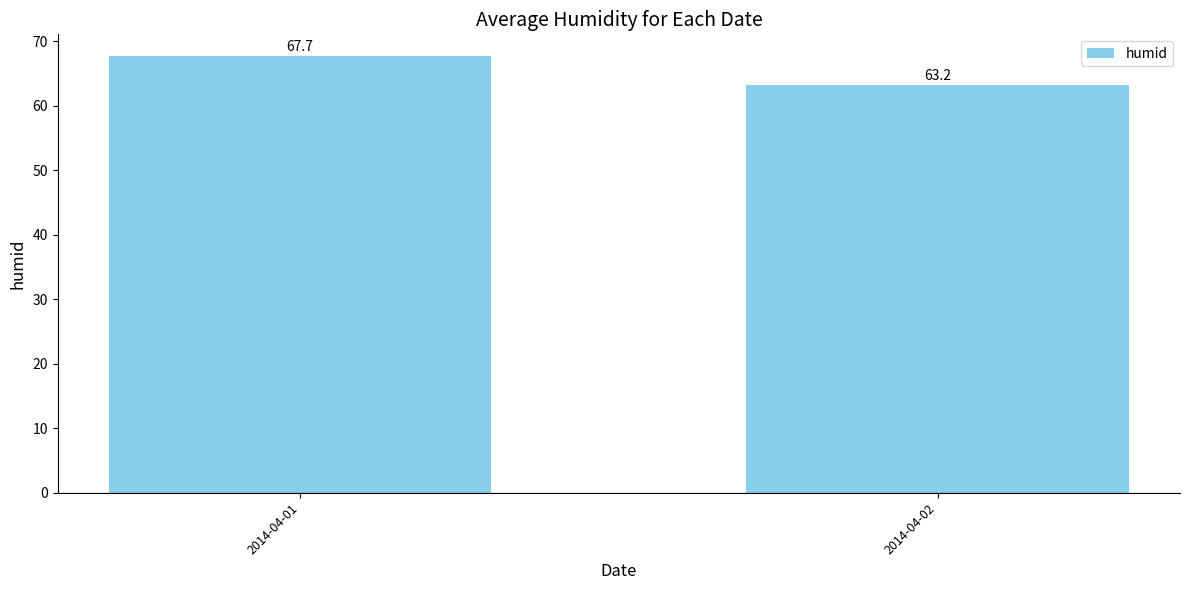

Where is the data nearest to the value 65?

2014-04-02